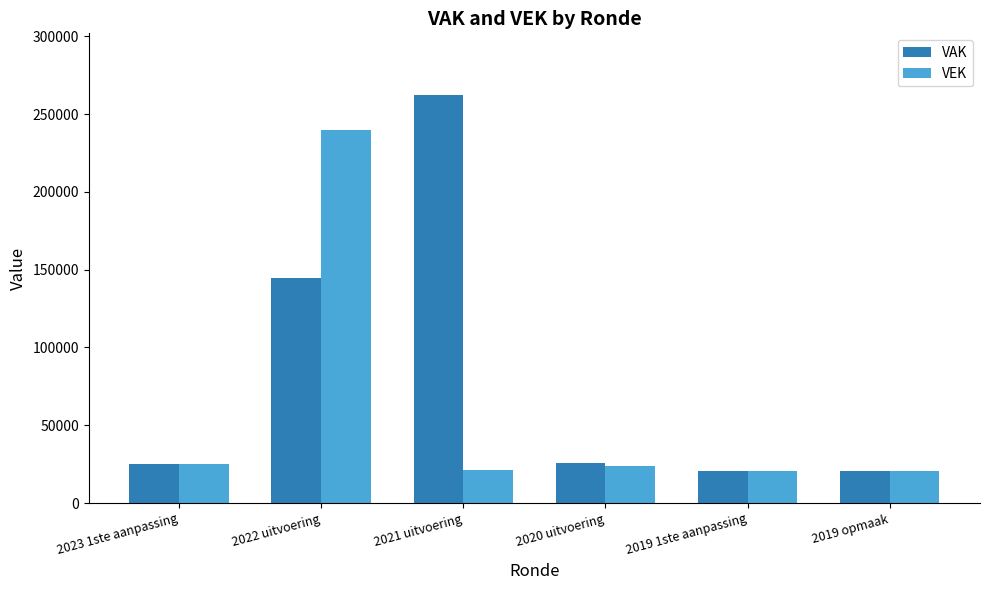

How many groups of bars are there?

6